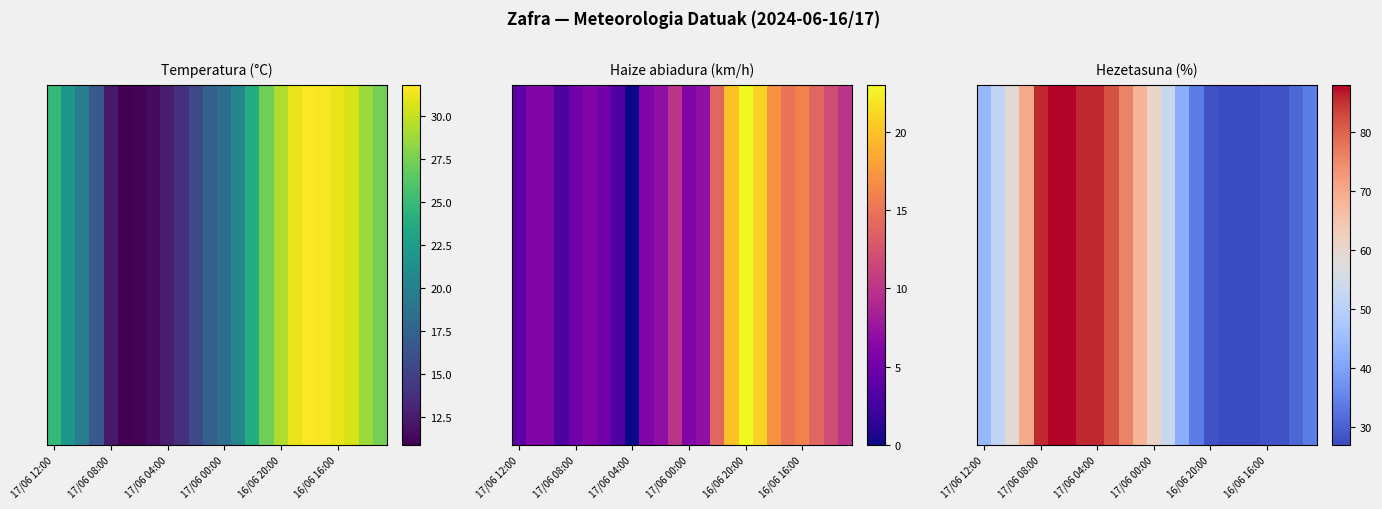

The chart shows a value of 28 at 16/06 16:00. True or false?

True